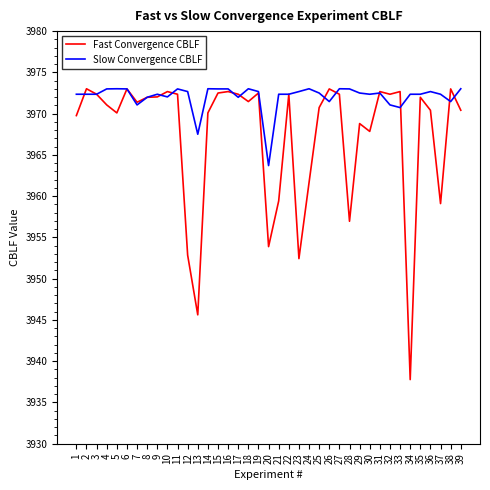

Between which two adjacent categories do Slow Convergence CBLF and Fast Convergence CBLF first intersect?

1 and 2